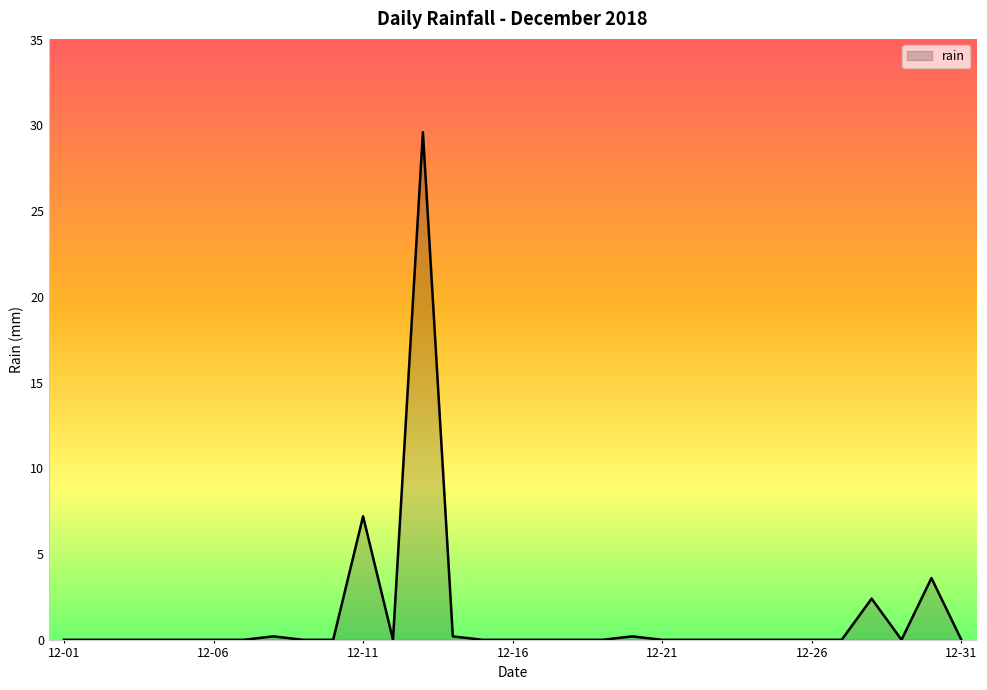

What is the maximum value shown in the chart?

29.6